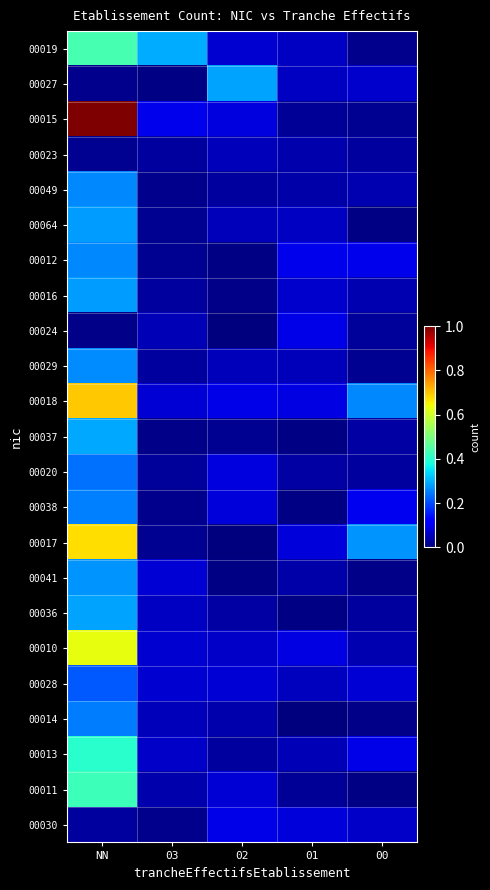

What is the difference between the highest and lowest values at 02?

0.3